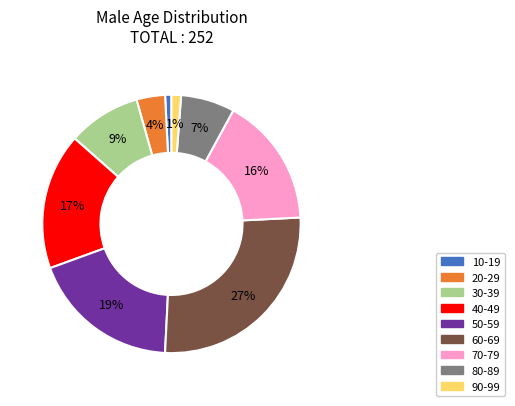

To the nearest percent, what is the difference between the 80-89 and 30-39 slice percentages?

2%